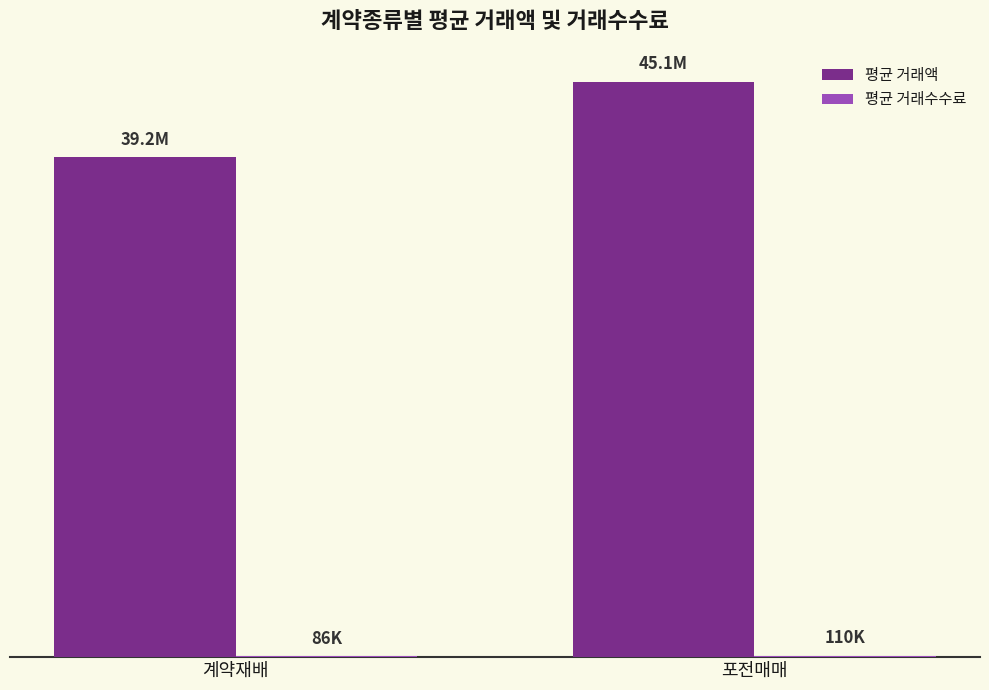

Does the chart contain stacked bars?

No